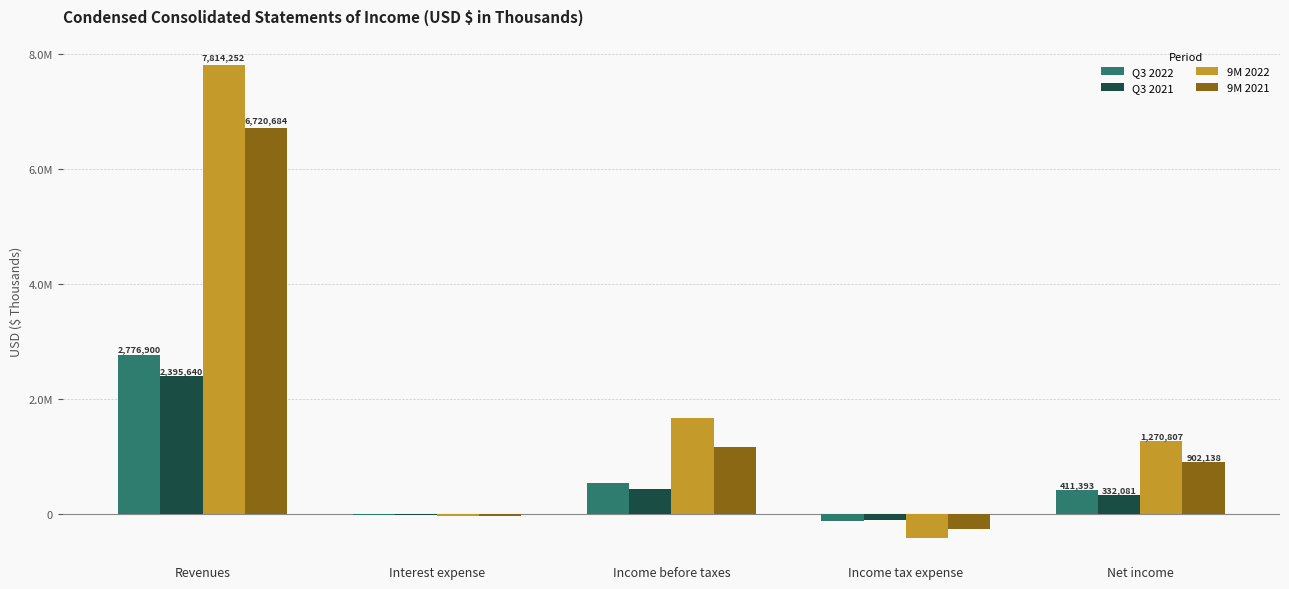

Is the value of 9M 2022 at Interest expense greater than the value of Q3 2022 at Income before taxes?

No